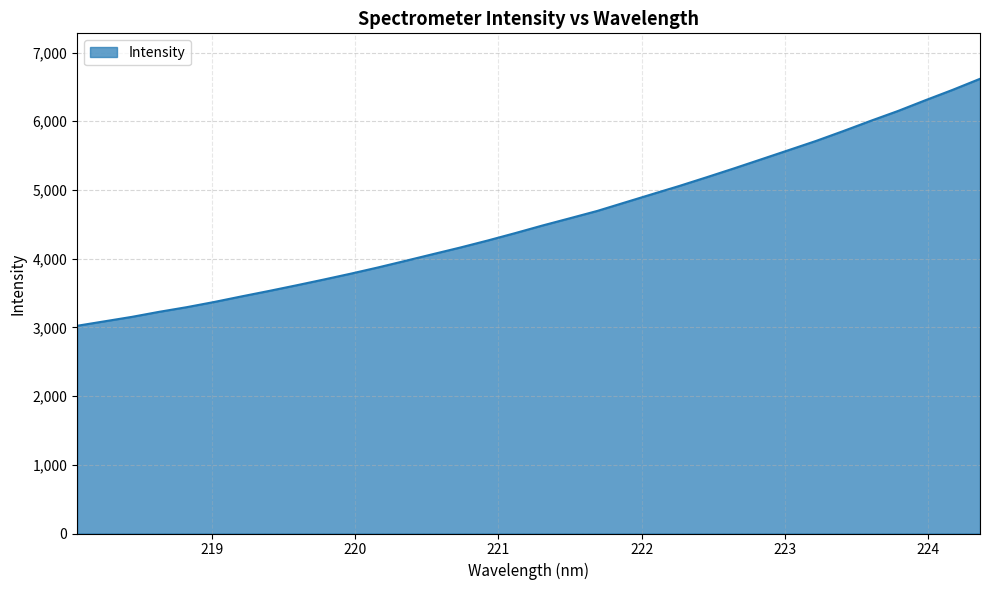

How many values exceed 4483?

17